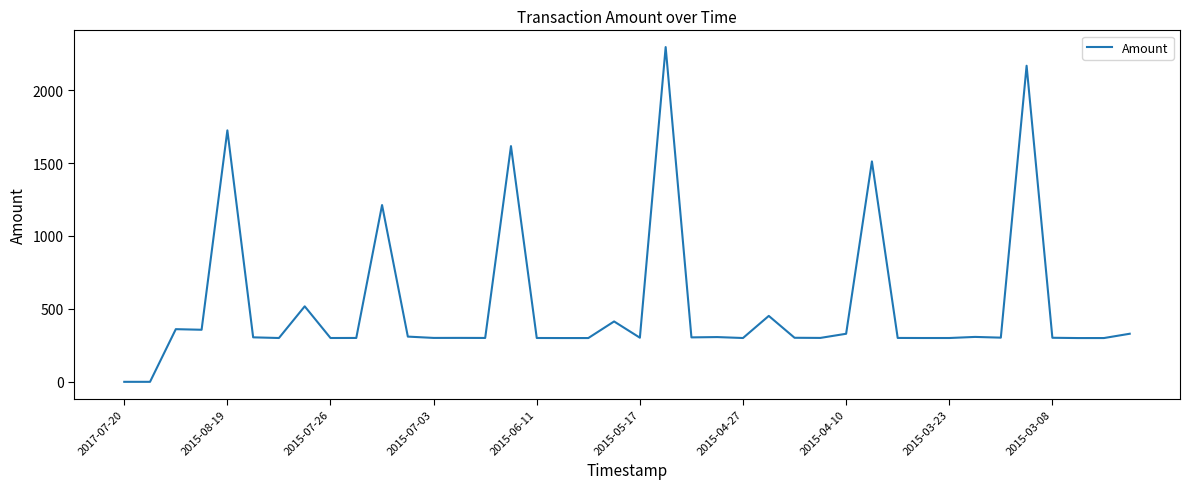

What is the maximum value shown in the chart?

2295.0